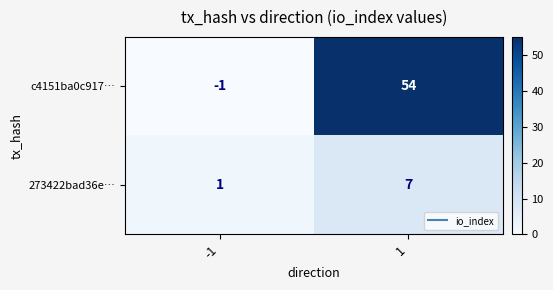

What is the spread (max minus min) of values at -1?

2